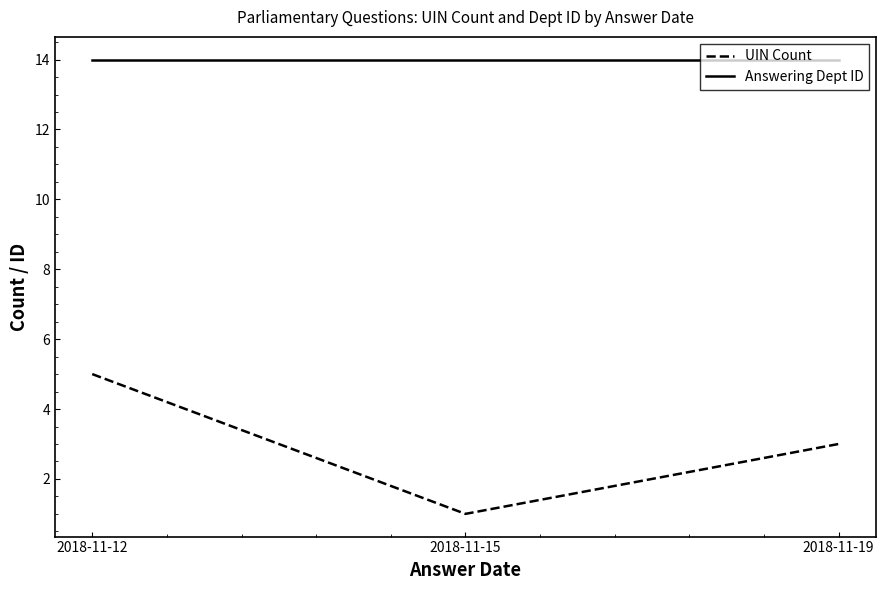

What is the greatest value displayed?

14